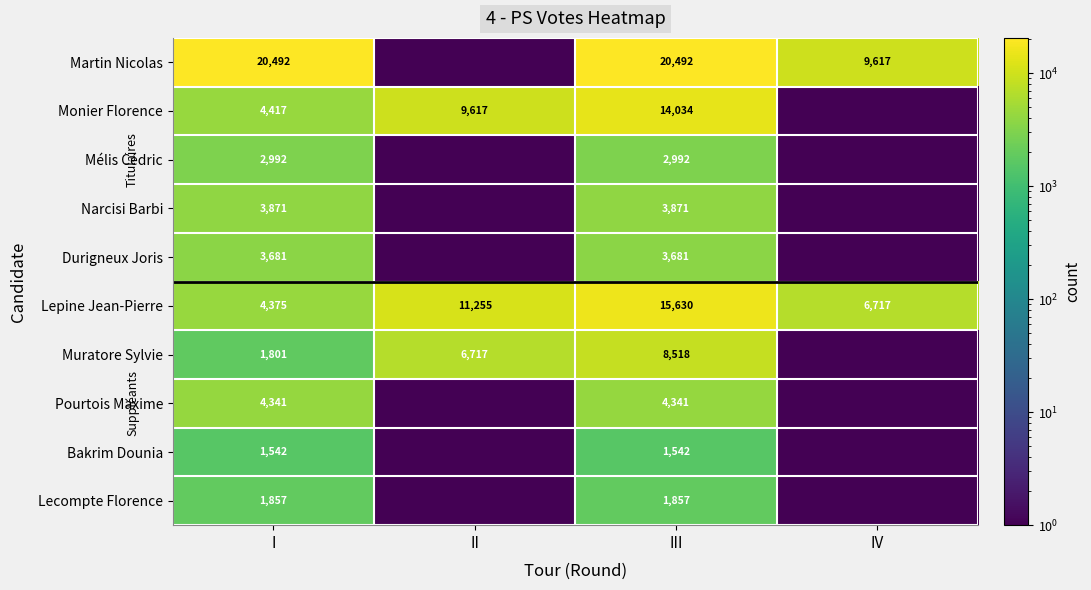

Is the value of Narcisi Barbi at III greater than the value of Bakrim Dounia at III?

Yes